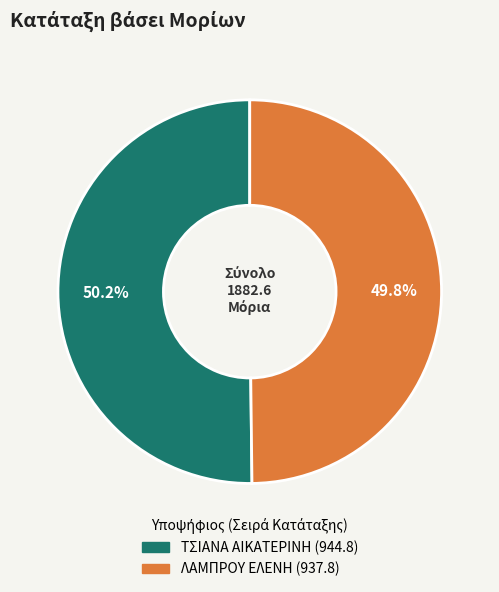

How many segments does this pie chart have?

2